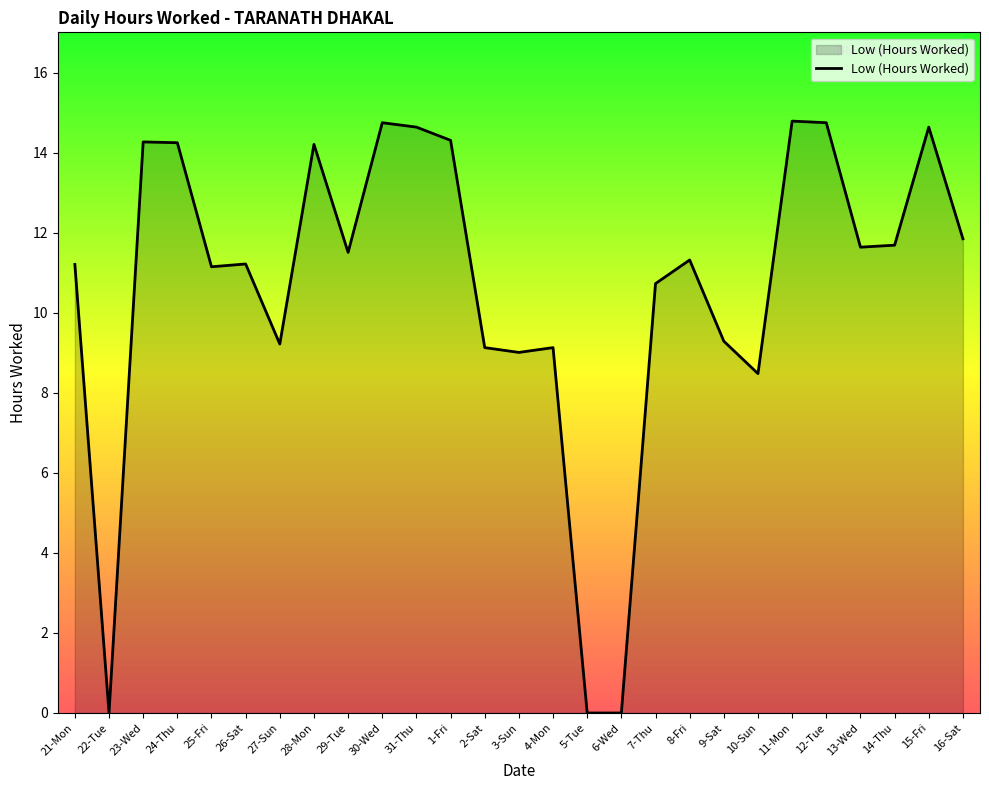

What is the change in value from 27-Sun to 28-Mon?

+5.0